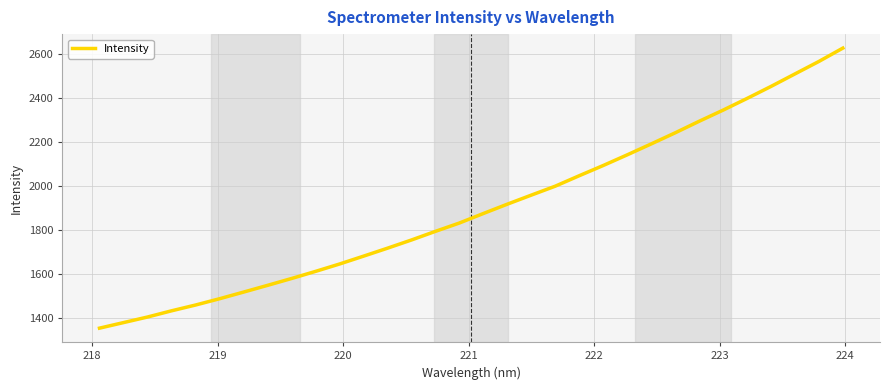

What is the greatest value displayed?

2628.2